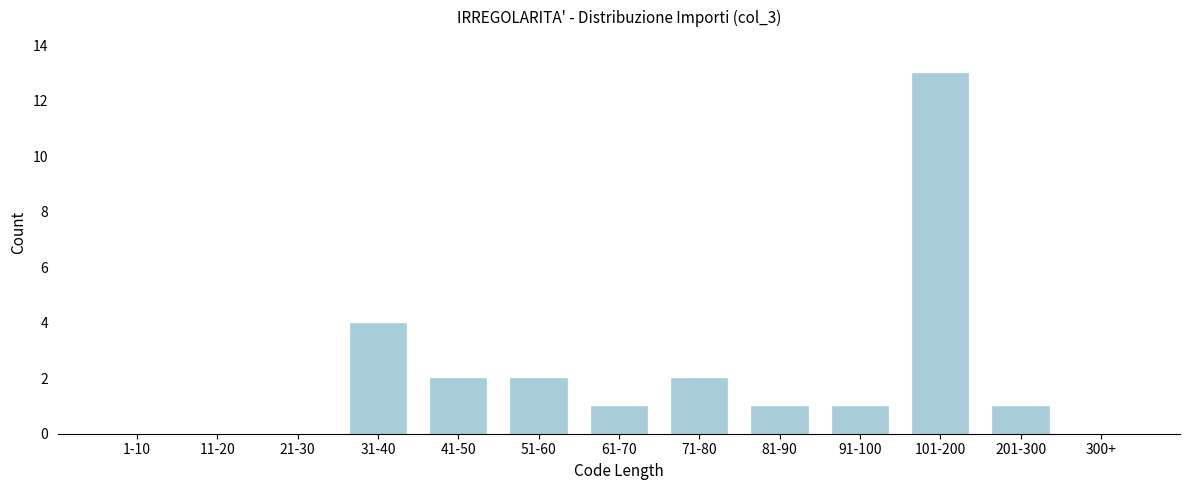

Reading left to right, list all the values displayed in this chart.

1-10=0	11-20=0	21-30=0	31-40=4	41-50=2	51-60=2	61-70=1	71-80=2	81-90=1	91-100=1	101-200=13	201-300=1	300+=0